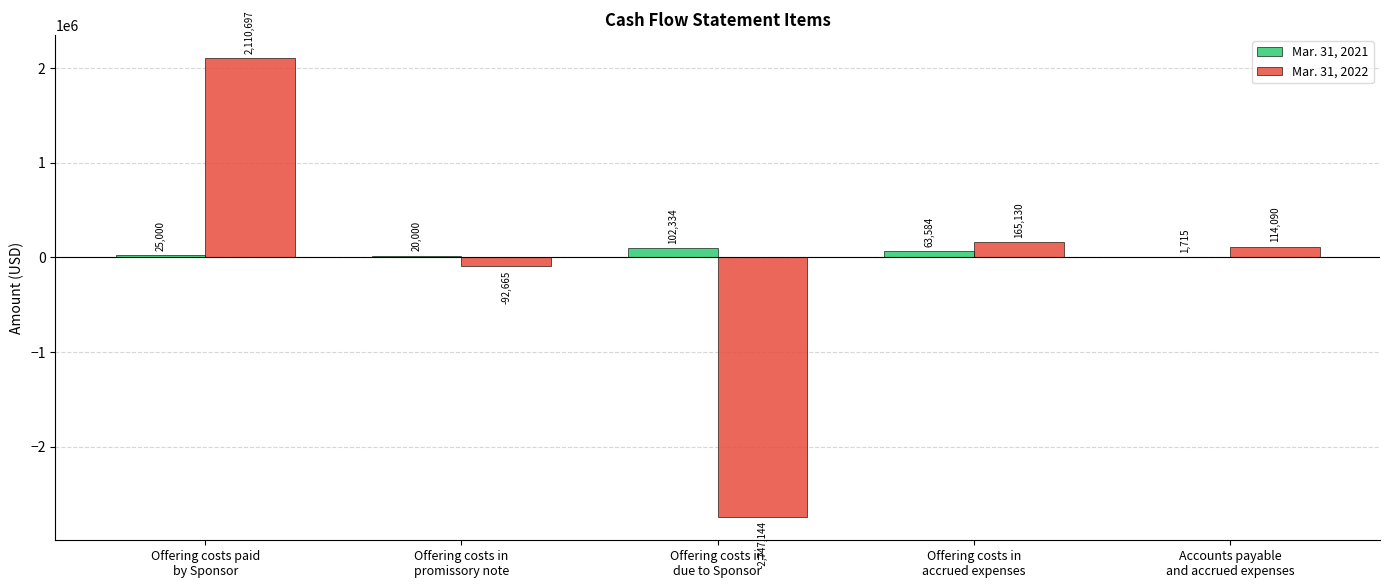

Is the value of Mar. 31, 2022 at Offering costs in
accrued expenses greater than the value of Mar. 31, 2021 at Accounts payable
and accrued expenses?

Yes